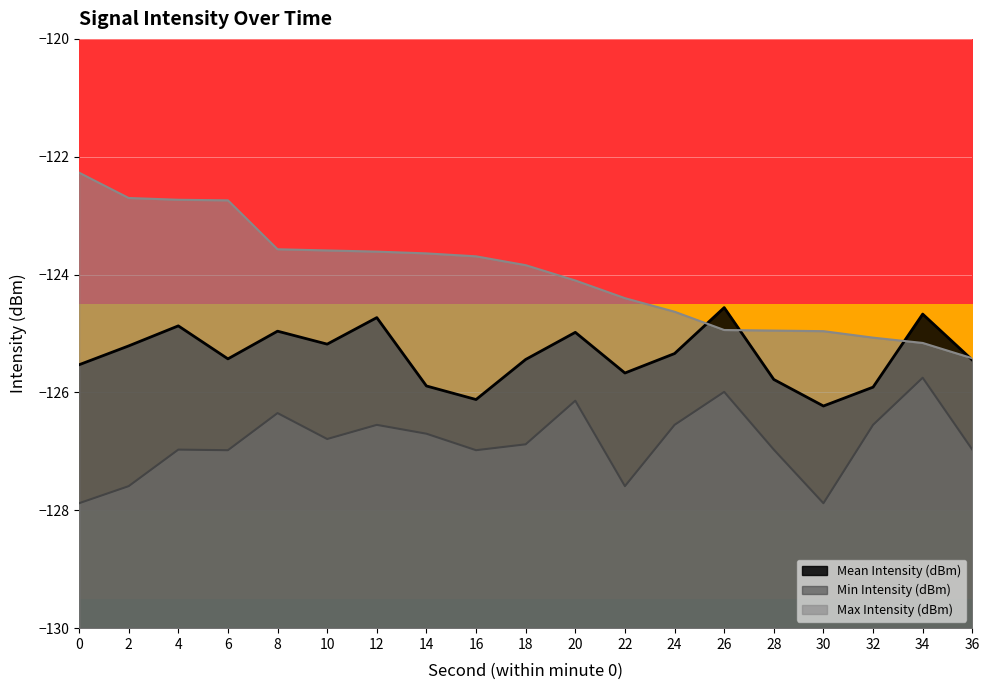

List the series in order of their peak value, lowest first.

Min Intensity (dBm), Mean Intensity (dBm), Max Intensity (dBm)